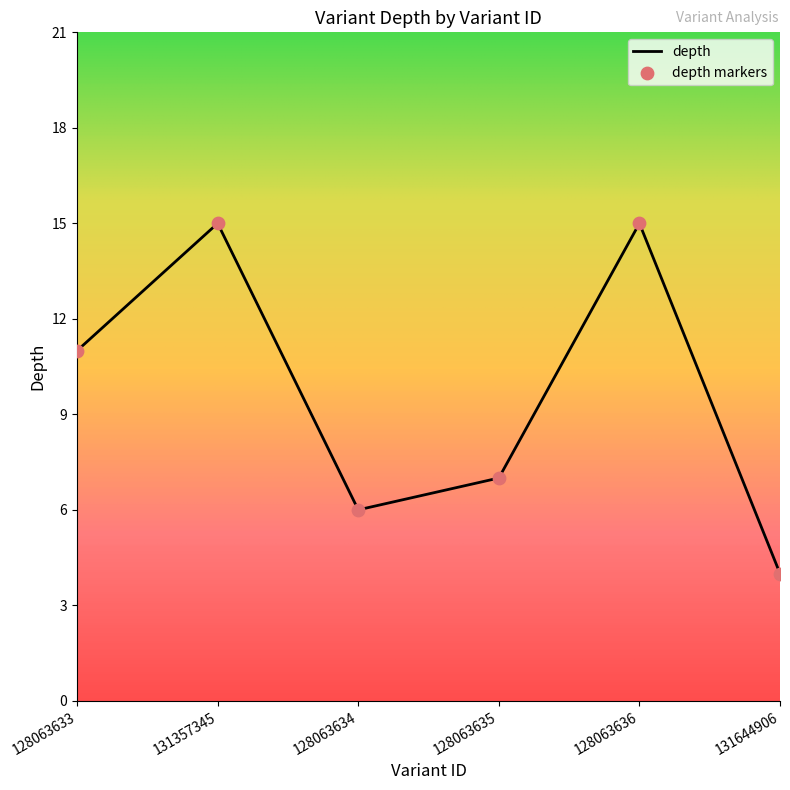

Which has a higher value, 128063635 or 131644906?

128063635